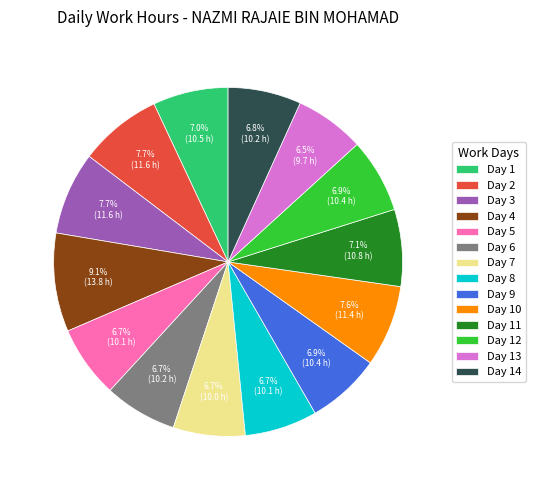

To the nearest percent, what portion does Day 6 represent?

7%